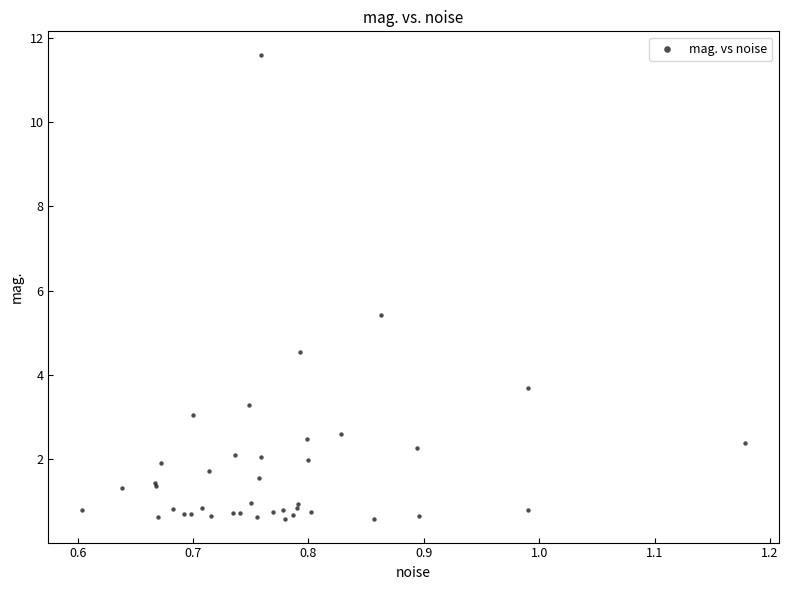

What Y value in the scatter plot is closest to 6?

5.4